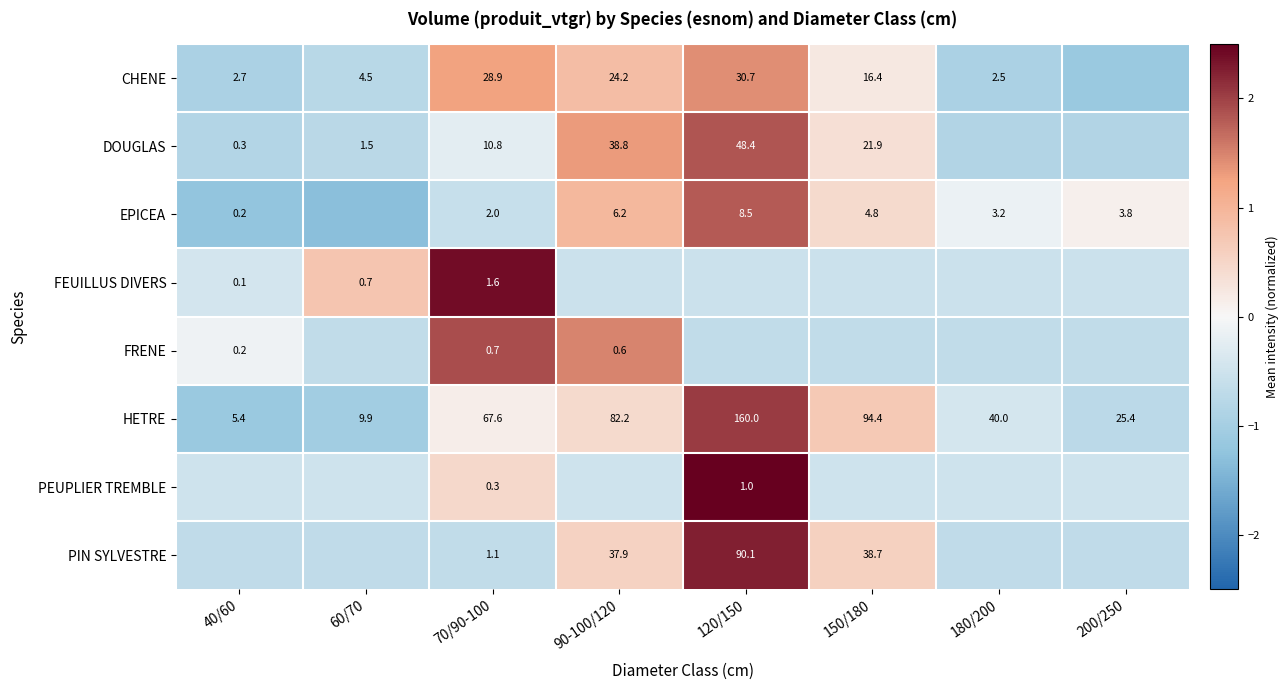

True or false: CHENE has a value of -0.9 at 40/60.

True